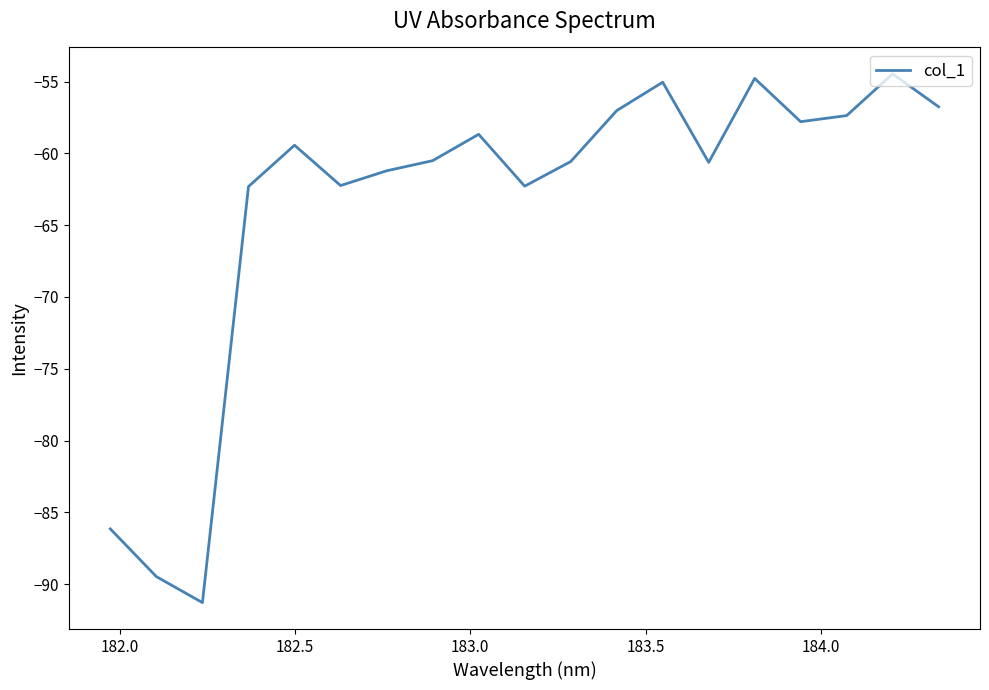

What is the difference between the maximum and minimum values?

36.8